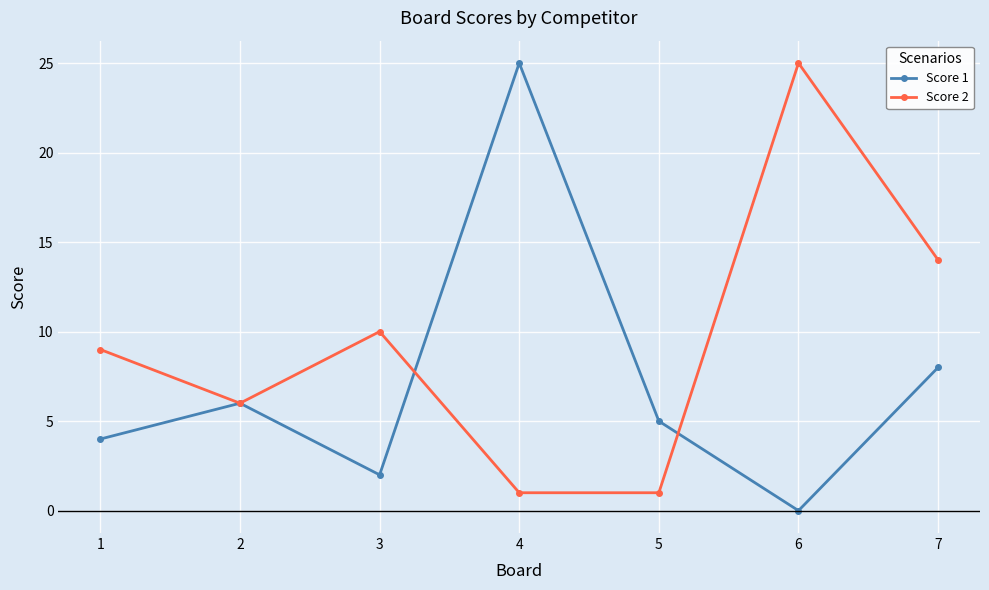

What is the difference between the Score 1 values at 1 and 4?

21